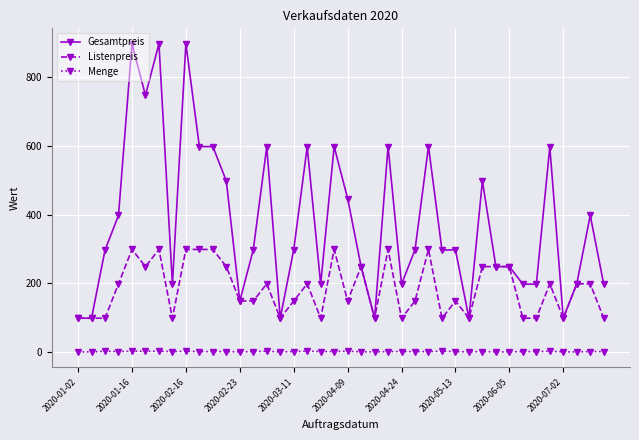

What is the minimum value for Listenpreis?

99